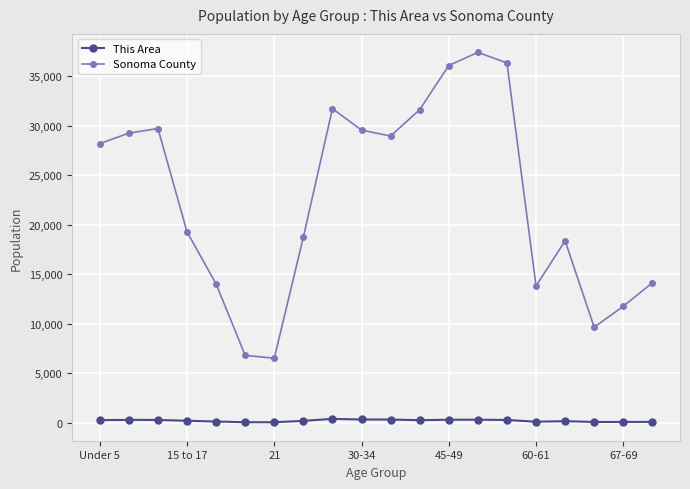

Does the chart have visible grid lines?

Yes